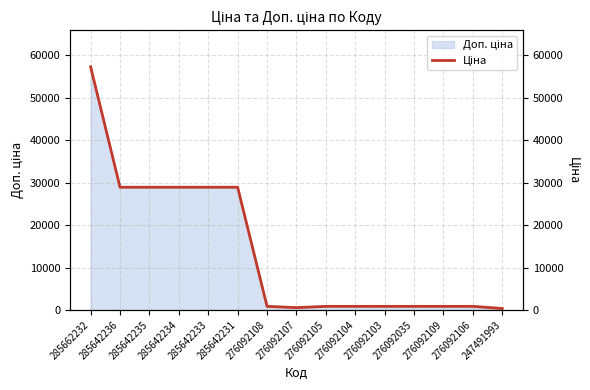

Is it true that the value at 285642236 is 28890.3?

True